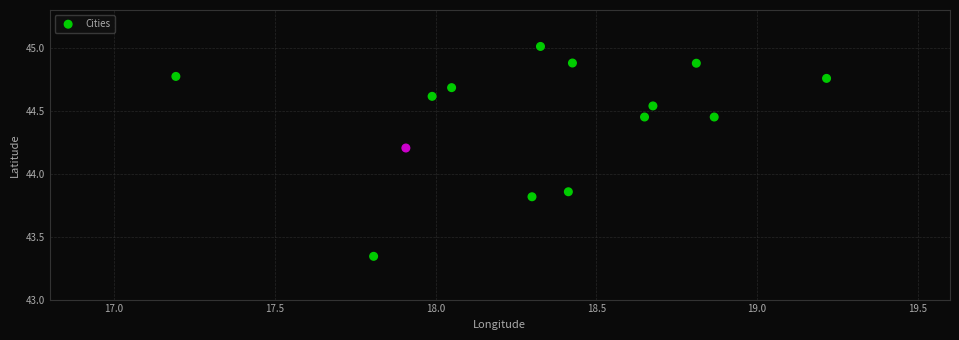

What is the range of X values (max minus min)?

2.0